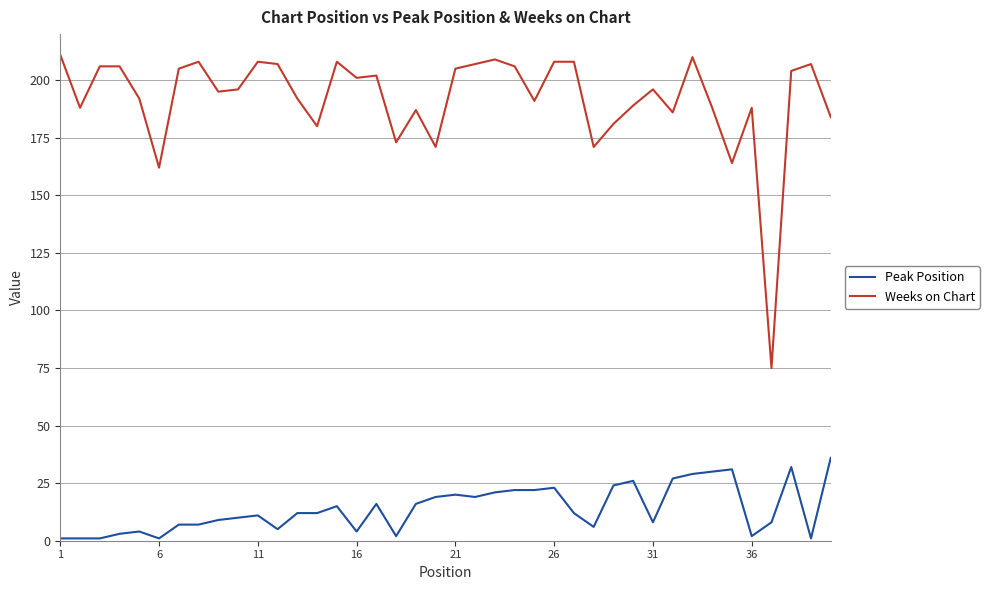

What is the maximum value for Weeks on Chart?

211